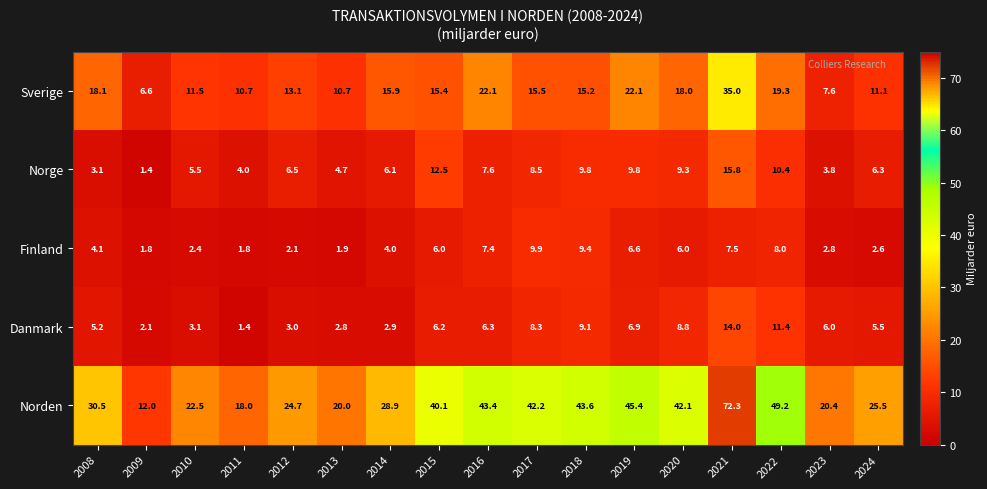

At which label is Sverige closest to 20?

2022